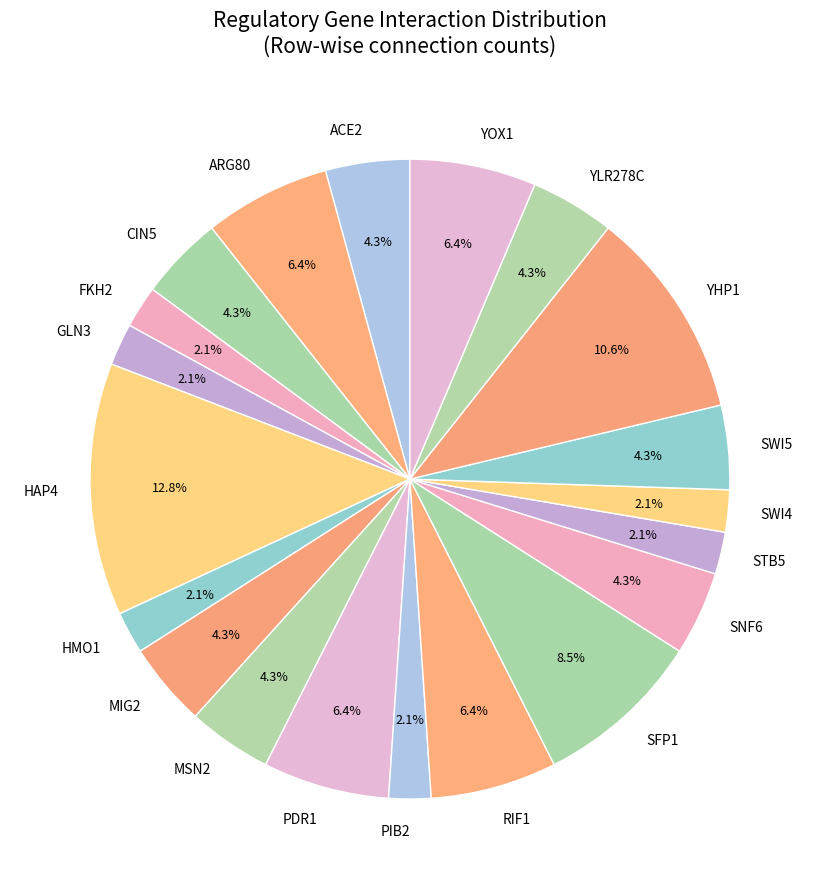

Is GLN3 the majority of the pie?

No